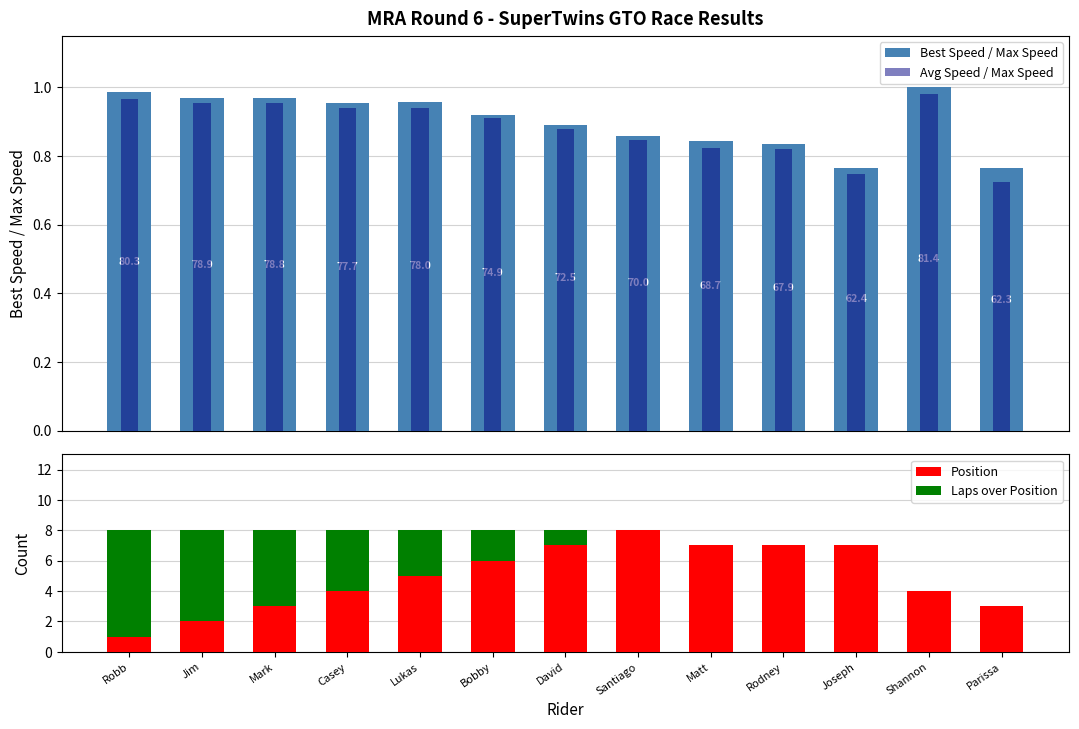

What is the difference between the maximum and minimum values in the Position series?

7.0